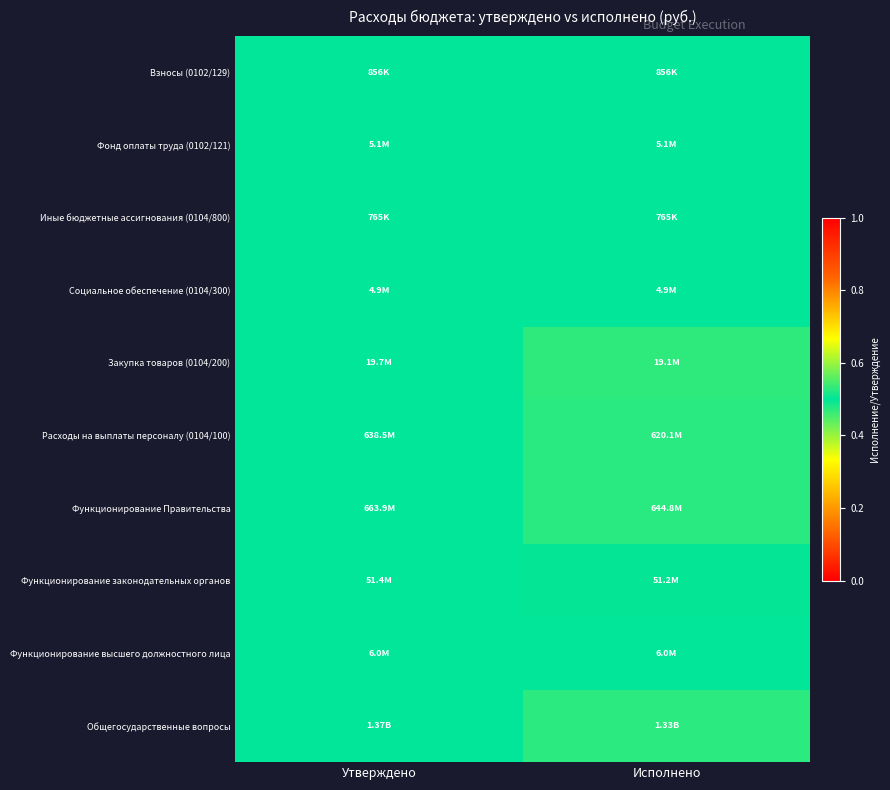

Reading left to right, extract all data points from this chart.

Общегосударственные вопросы: Утверждено=0.5	Исполнено=0.5
Функционирование высшего должностного лица: Утверждено=0.5	Исполнено=0.5
Функционирование законодательных органов: Утверждено=0.5	Исполнено=0.5
Функционирование Правительства: Утверждено=0.5	Исполнено=0.5
Расходы на выплаты персоналу (0104/100): Утверждено=0.5	Исполнено=0.5
Закупка товаров (0104/200): Утверждено=0.5	Исполнено=0.5
Социальное обеспечение (0104/300): Утверждено=0.5	Исполнено=0.5
Иные бюджетные ассигнования (0104/800): Утверждено=0.5	Исполнено=0.5
Фонд оплаты труда (0102/121): Утверждено=0.5	Исполнено=0.5
Взносы (0102/129): Утверждено=0.5	Исполнено=0.5